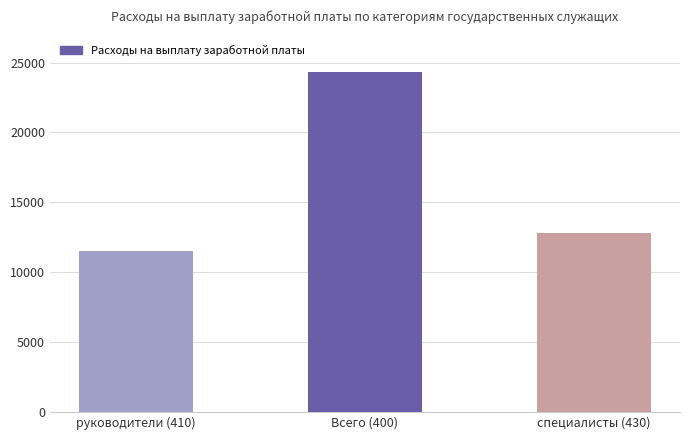

Reading left to right, transcribe all the data shown in this chart.

руководители (410)=11506	Всего (400)=24320	специалисты (430)=12814